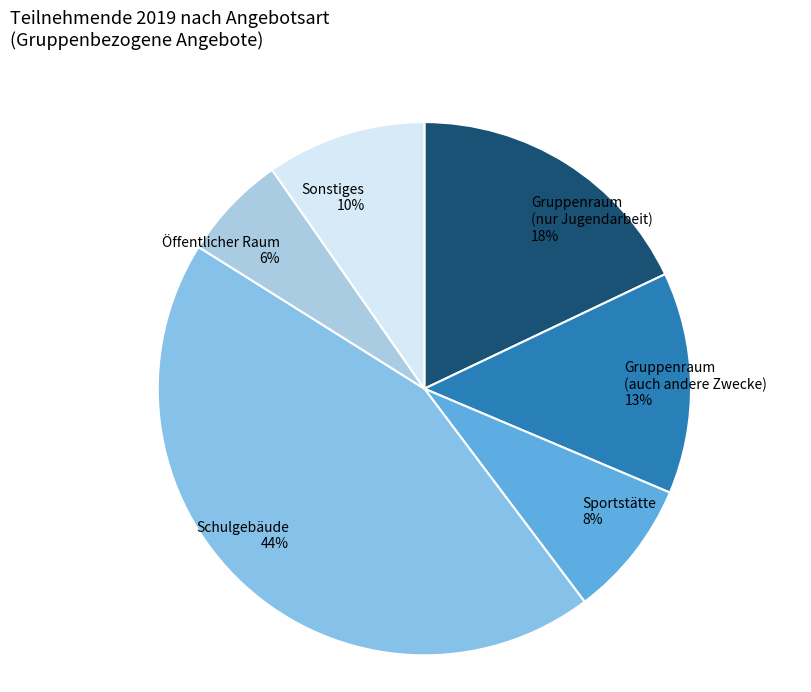

Between Schulgebäude 44% and Sportstätte 8%, which is larger?

Schulgebäude 44%